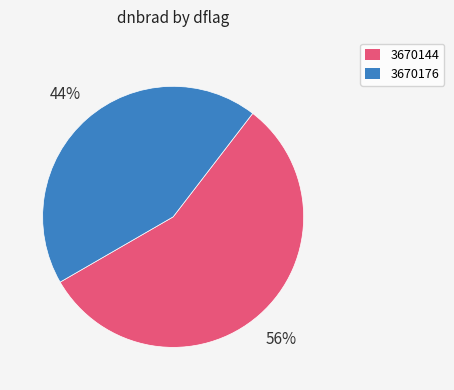

Does any single category account for the majority?

Yes